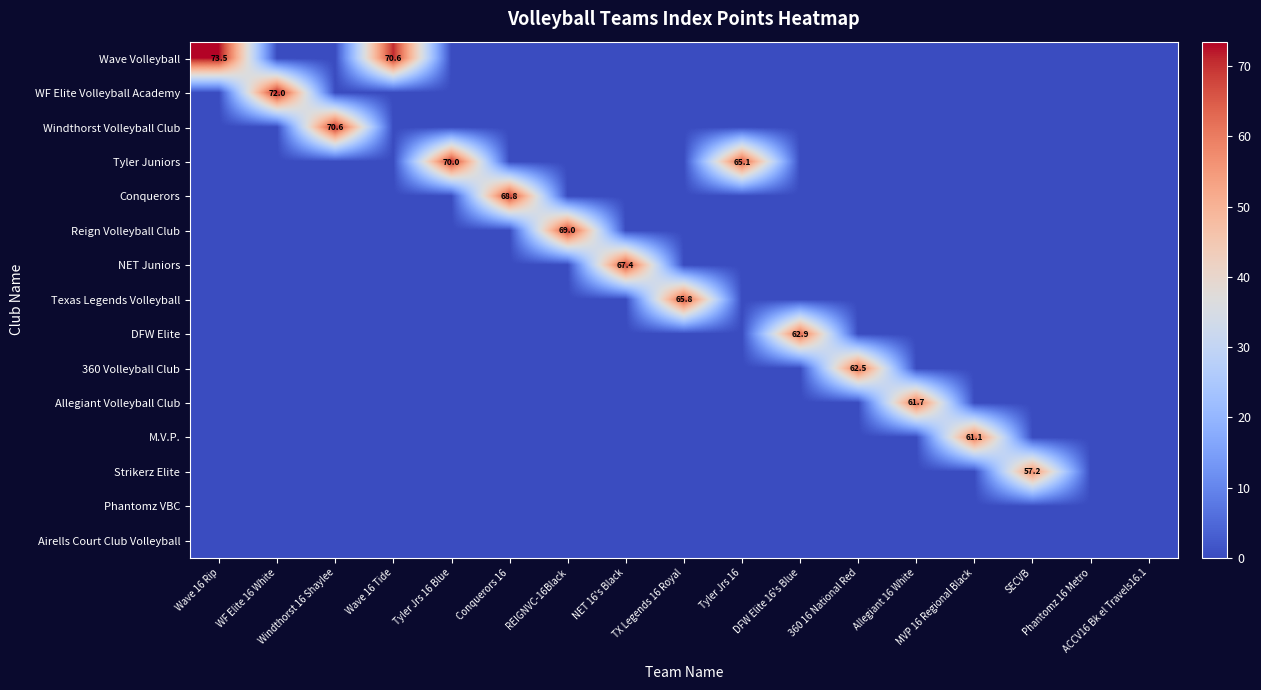

Which label corresponds to the largest value in the chart?

Wave 16 Rip